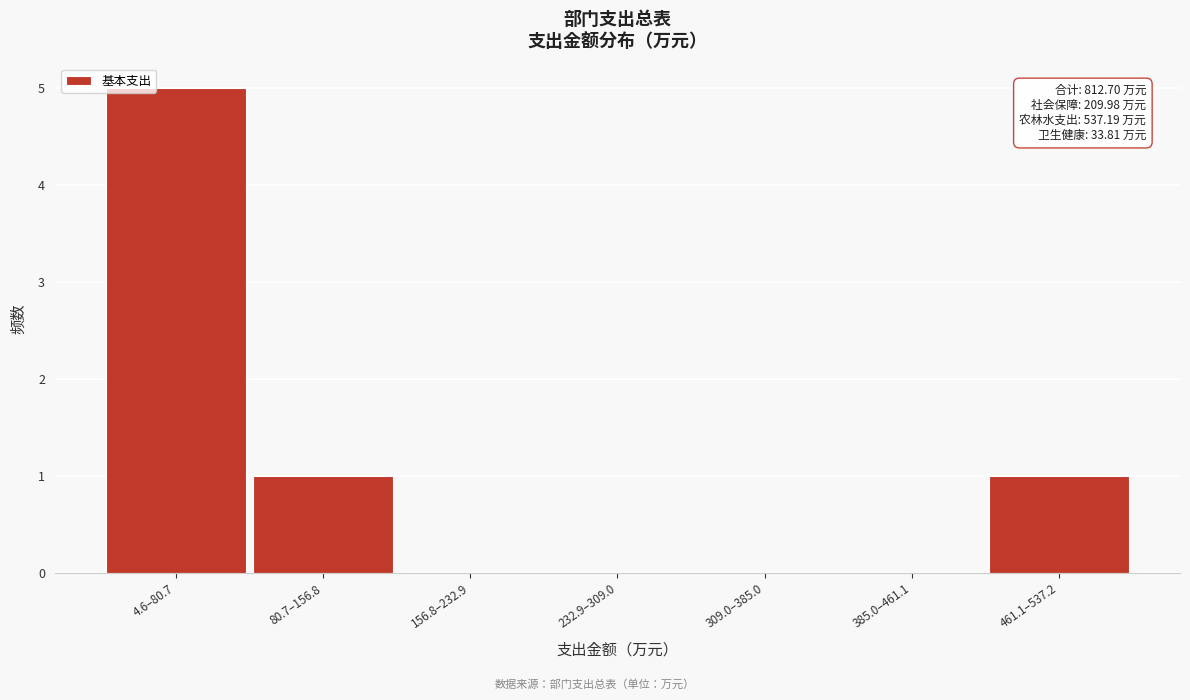

Reading left to right, extract all data points from this chart.

4.6–80.7=5	80.7–156.8=1	156.8–232.9=0	232.9–309.0=0	309.0–385.0=0	385.0–461.1=0	461.1–537.2=1